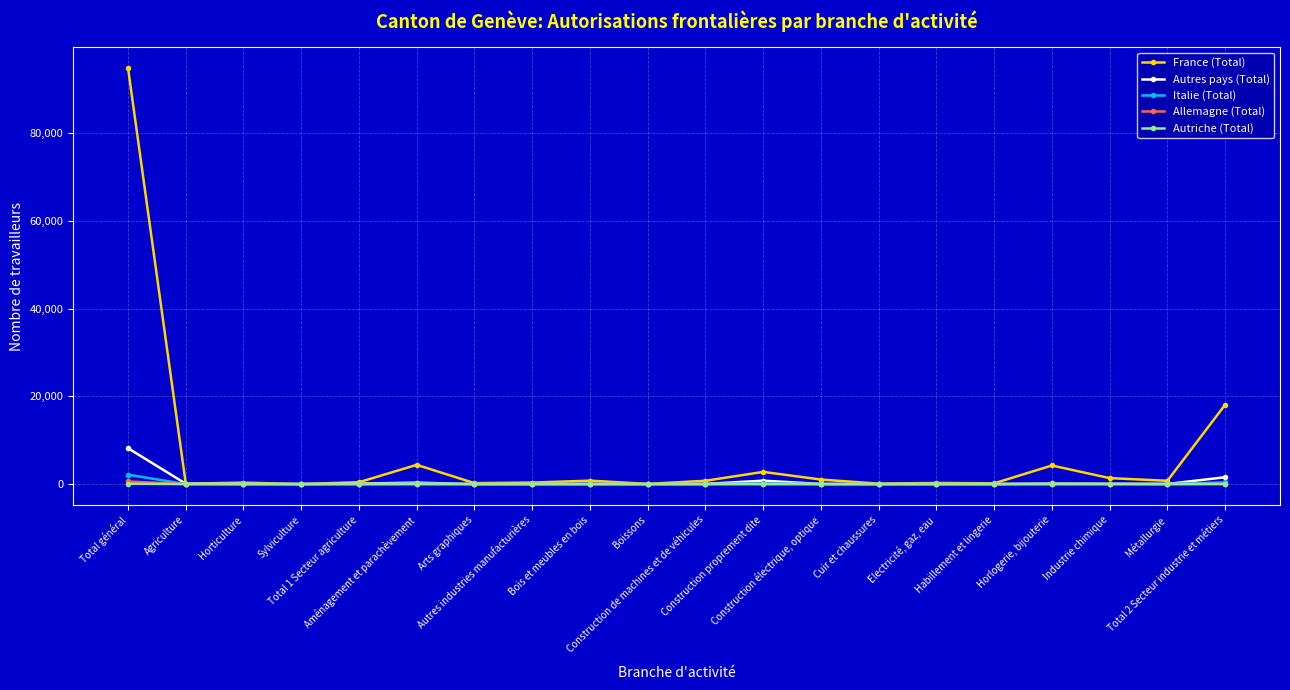

What is the label of the 11th point from the right?

Boissons